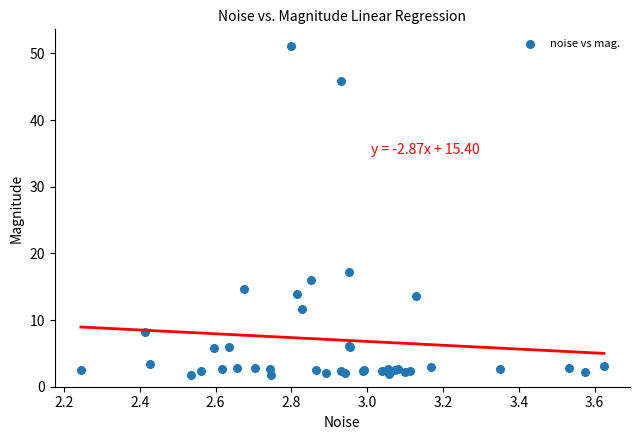

What Y value in the scatter plot is closest to 26?

17.1